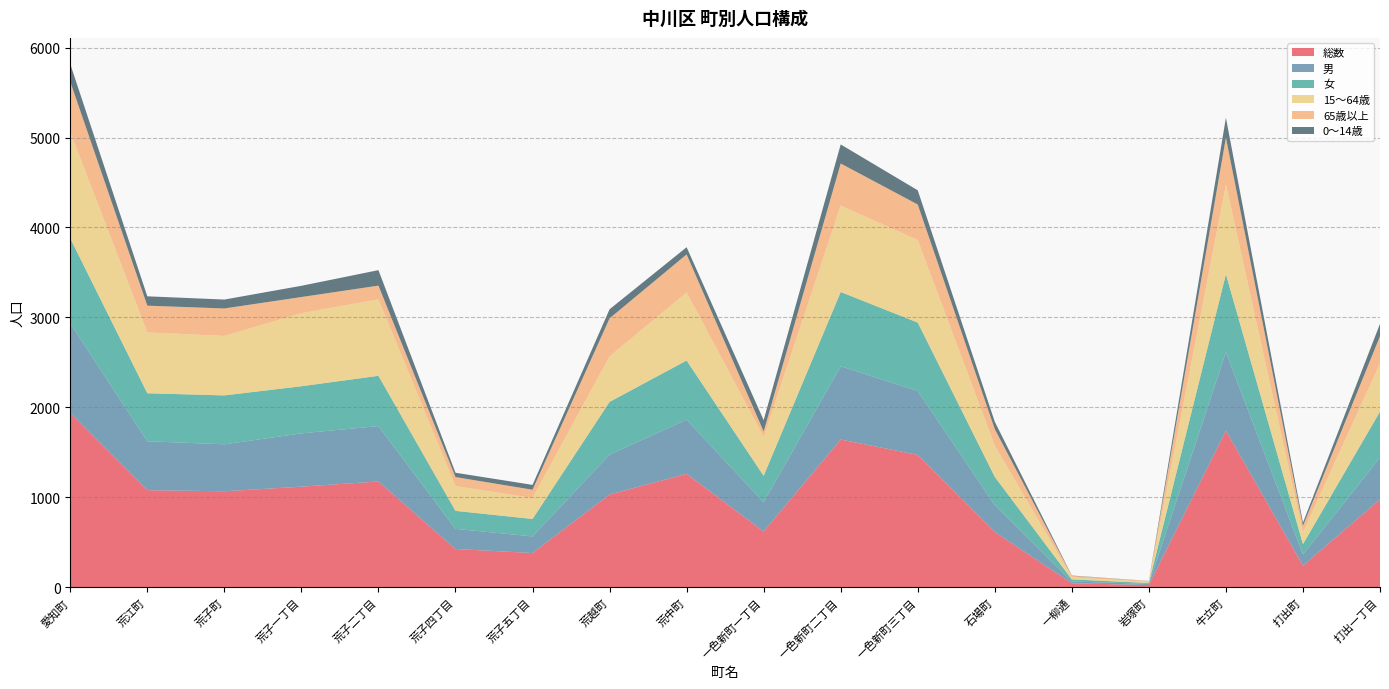

Reading left to right, list all the values displayed in this chart.

総数: 愛知町=1939	荒江町=1078	荒子町=1066	荒子一丁目=1117	荒子二丁目=1175	荒子四丁目=424	荒子五丁目=379	荒越町=1030	荒中町=1260	一色新町一丁目=619	一色新町二丁目=1641	一色新町三丁目=1471	石場町=613	一柳通=43	岩塚町=23	牛立町=1740	打出町=239	打出一丁目=976
男: 愛知町=993	荒江町=544	荒子町=522	荒子一丁目=593	荒子二丁目=616	荒子四丁目=224	荒子五丁目=185	荒越町=444	荒中町=602	一色新町一丁目=324	一色新町二丁目=815	一色新町三丁目=710	石場町=300	一柳通=20	岩塚町=13	牛立町=873	打出町=124	打出一丁目=464
女: 愛知町=946	荒江町=534	荒子町=544	荒子一丁目=524	荒子二丁目=559	荒子四丁目=200	荒子五丁目=194	荒越町=586	荒中町=658	一色新町一丁目=295	一色新町二丁目=826	一色新町三丁目=761	石場町=313	一柳通=23	岩塚町=10	牛立町=867	打出町=115	打出一丁目=512
15〜64歳: 愛知町=1183	荒江町=677	荒子町=661	荒子一丁目=813	荒子二丁目=850	荒子四丁目=276	荒子五丁目=233	荒越町=506	荒中町=757	一色新町一丁目=433	一色新町二丁目=961	一色新町三丁目=917	石場町=348	一柳通=23	岩塚町=11	牛立町=996	打出町=132	打出一丁目=535
65歳以上: 愛知町=559	荒江町=297	荒子町=306	荒子一丁目=179	荒子二丁目=153	荒子四丁目=100	荒子五丁目=92	荒越町=423	荒中町=423	一色新町一丁目=60	一色新町二丁目=468	一色新町三丁目=396	石場町=183	一柳通=17	岩塚町=11	牛立町=523	打出町=71	打出一丁目=304
0〜14歳: 愛知町=197	荒江町=104	荒子町=99	荒子一丁目=125	荒子二丁目=172	荒子四丁目=48	荒子五丁目=54	荒越町=101	荒中町=80	一色新町一丁目=126	一色新町二丁目=212	一色新町三丁目=158	石場町=82	一柳通=3	岩塚町=1	牛立町=221	打出町=36	打出一丁目=137